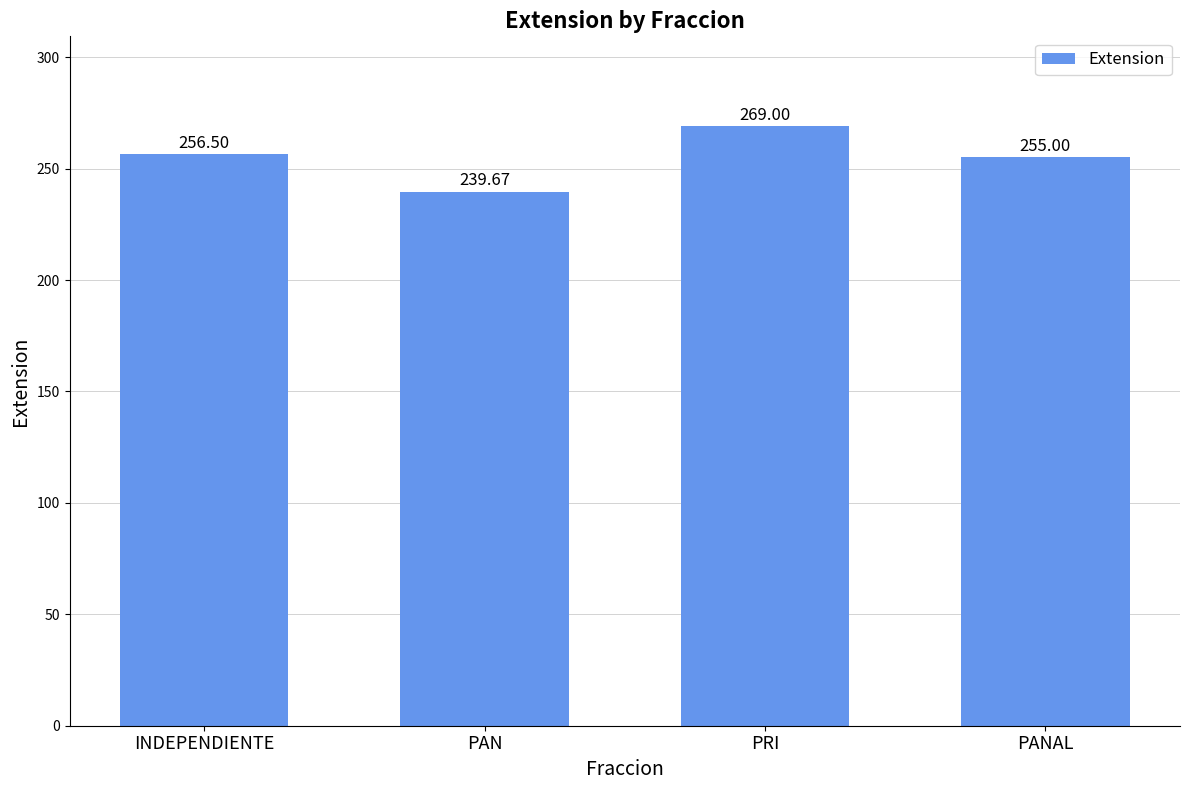

Are the bars horizontal?

No